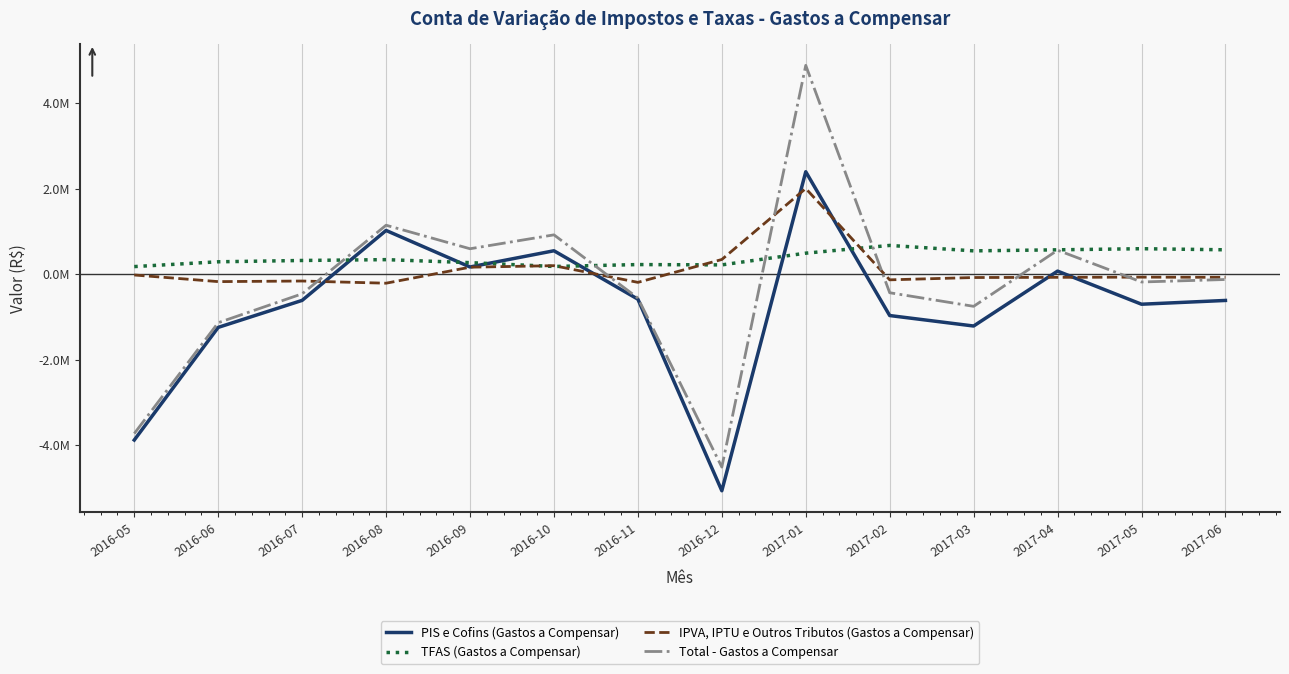

At which label does Total - Gastos a Compensar reach its minimum?

2016-12